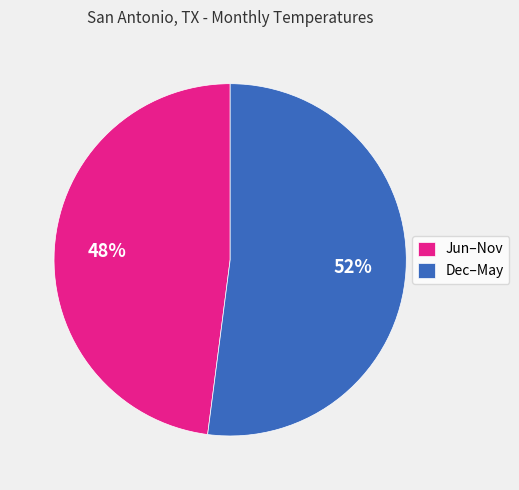

To the nearest percent, what is the difference between the largest and smallest slice percentages?

4%